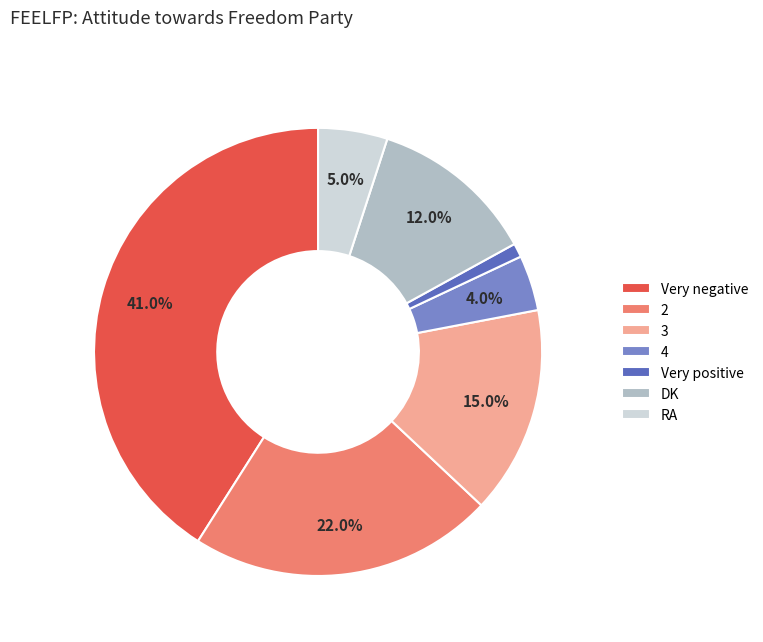

Is it true that Very negative is 48% of the pie?

False